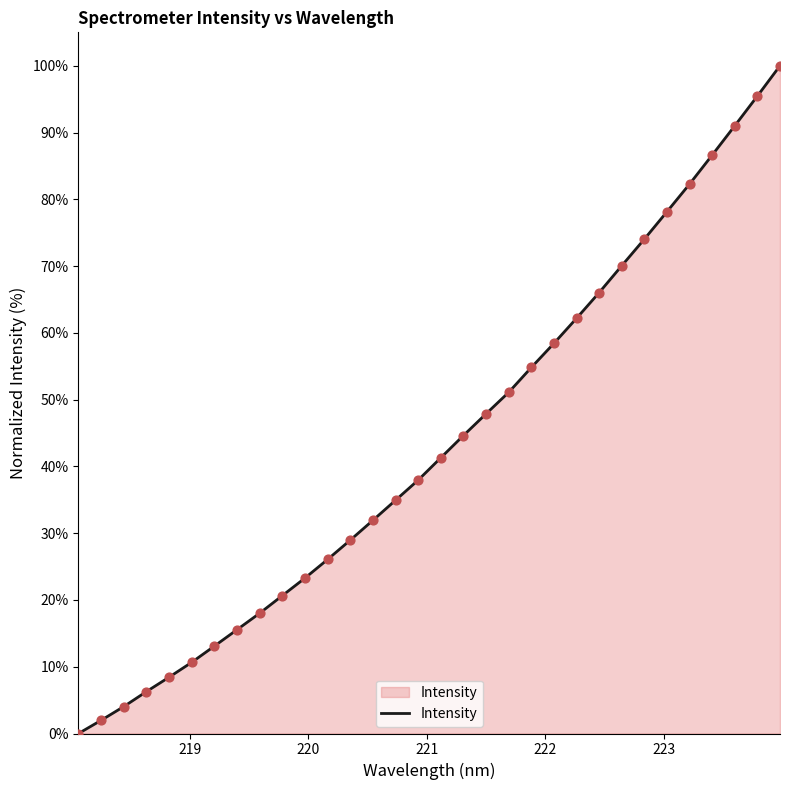

What is the difference between the maximum and minimum values?

100.0